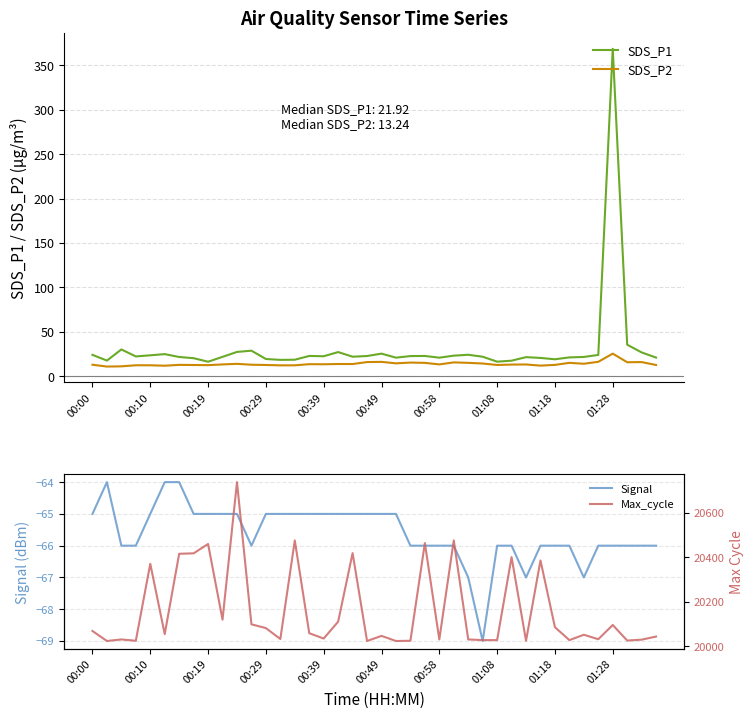

Which series has the widest spread of values?

Max_cycle